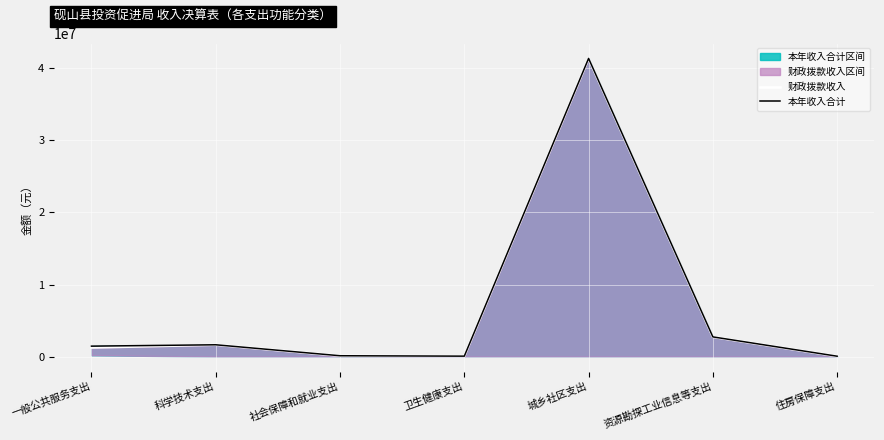

What is the value of the 财政拨款收入 point at the 2nd from the left?

1644678.0